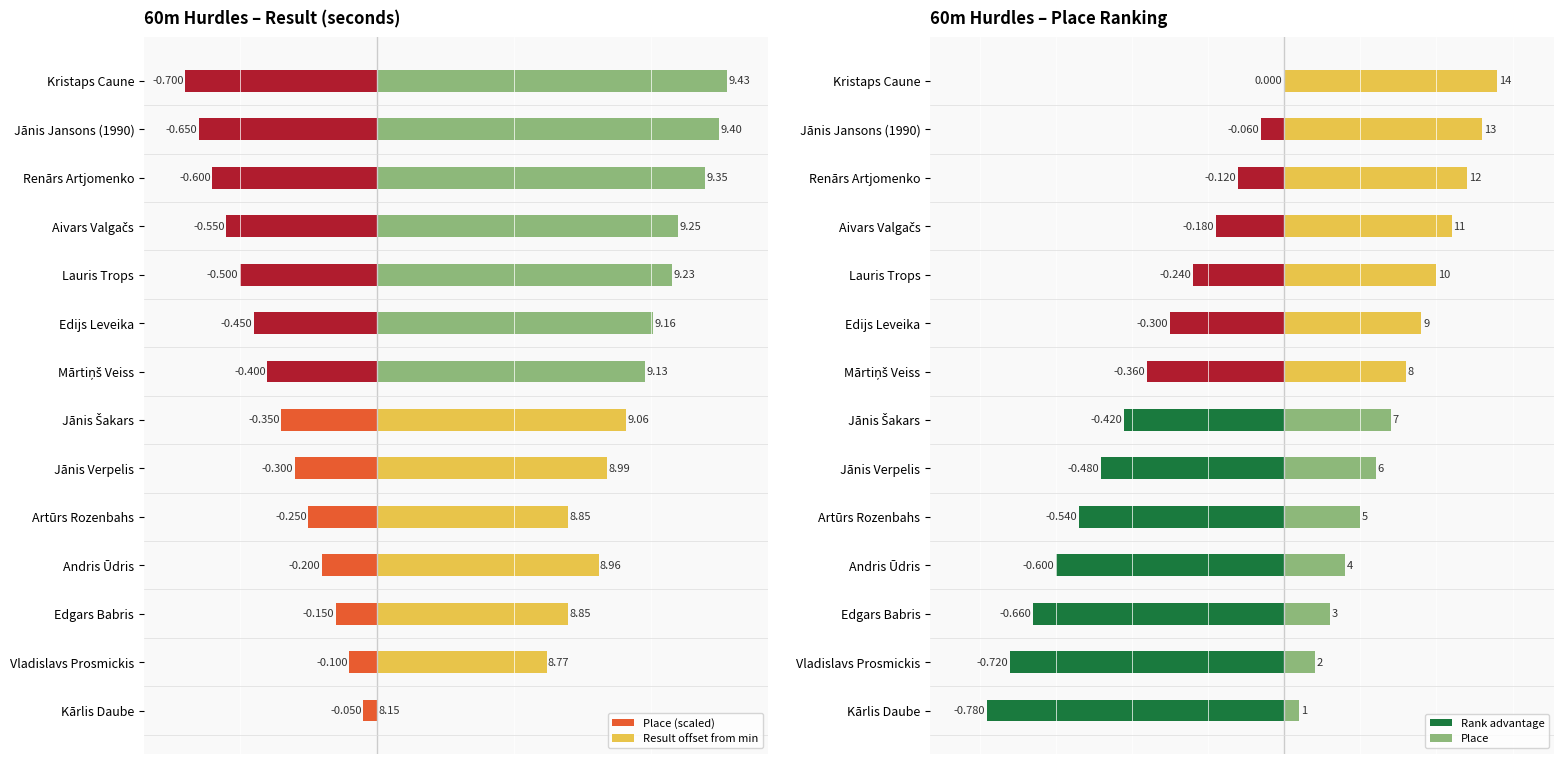

Reading left to right, list all the values displayed in this chart.

Place (scaled): -0.1	-0.1	-0.2	-0.2	-0.2	-0.3	-0.4	-0.4	-0.5	-0.5	-0.6	-0.6	-0.7	-0.7
Result offset from min: 0.0	0.6	0.7	0.8	0.7	0.8	0.9	1.0	1.0	1.1	1.1	1.2	1.2	1.3
Rank advantage: -0.8	-0.7	-0.7	-0.6	-0.5	-0.5	-0.4	-0.4	-0.3	-0.2	-0.2	-0.1	-0.1	0.0
Place: 0.0	0.1	0.1	0.2	0.2	0.2	0.3	0.3	0.4	0.4	0.4	0.5	0.5	0.6